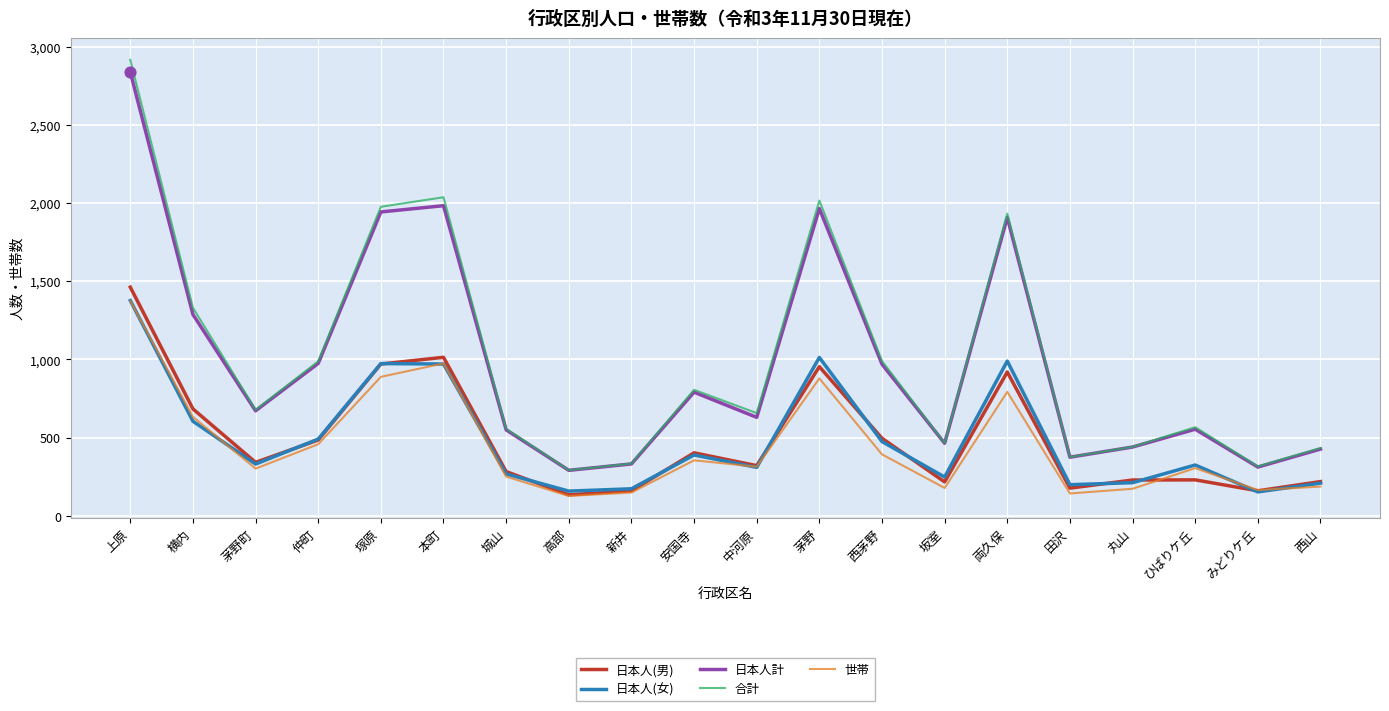

At which category is the sum across all series the highest?

上原